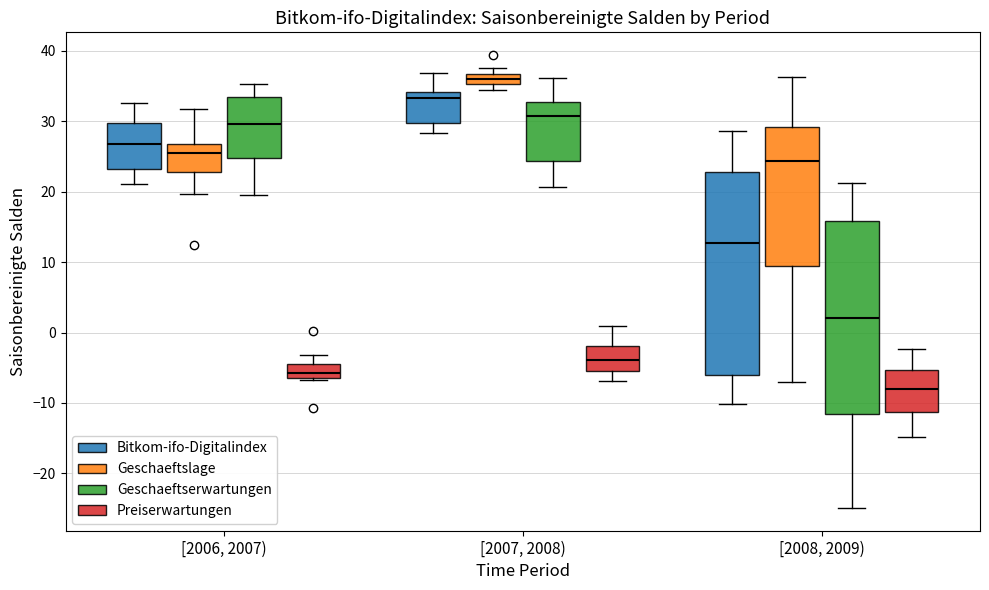

Where does the lower whisker of the box for [2006, 2007) (Bitkom-ifo-Digitalindex) end on the y-axis? The values are not printed on the chart, so give them approximately, as read against the axis.

21